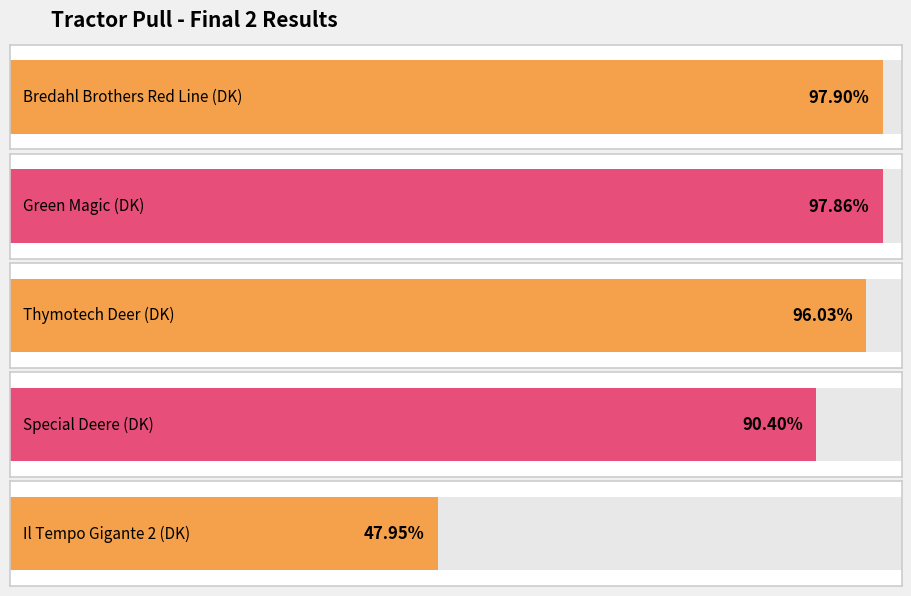

Which label corresponds to the smallest value in the chart?

Il Tempo Gigante 2 (DK)